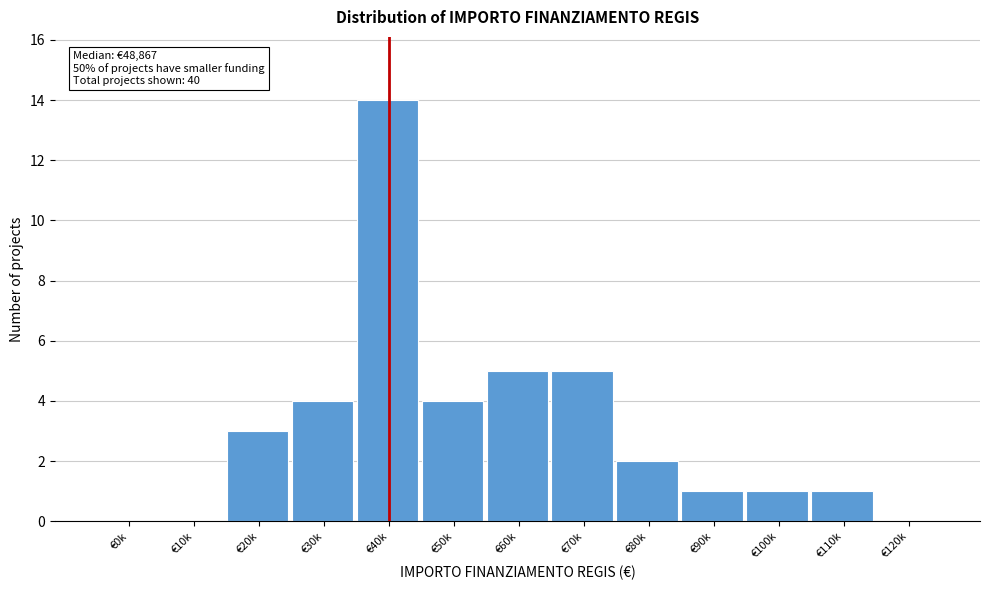

Reading right to left, extract all data points from this chart.

€120k=0	€110k=1	€100k=1	€90k=1	€80k=2	€70k=5	€60k=5	€50k=4	€40k=14	€30k=4	€20k=3	€10k=0	€0k=0